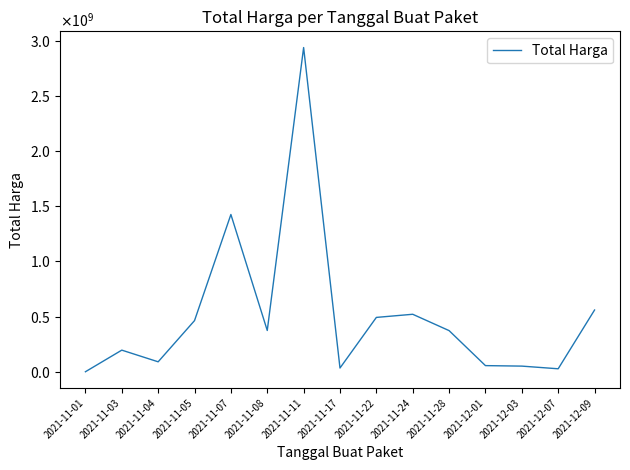

What is the value of the 10th point from the left?

521459200